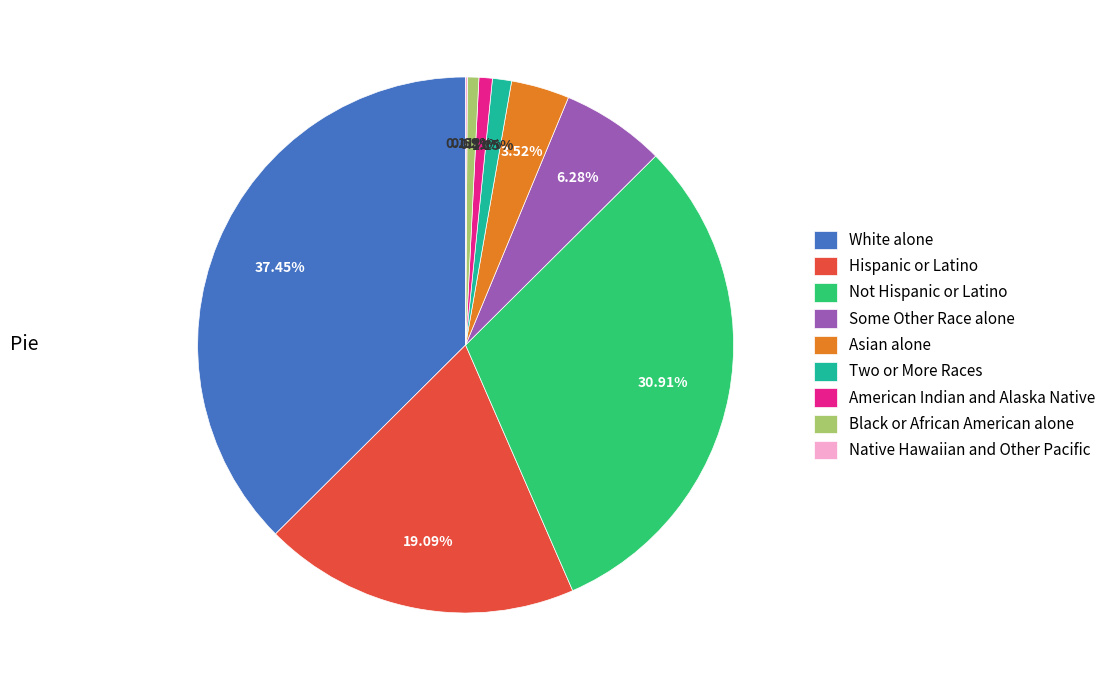

Do Two or More Races and Not Hispanic or Latino together represent more than half of the pie?

No